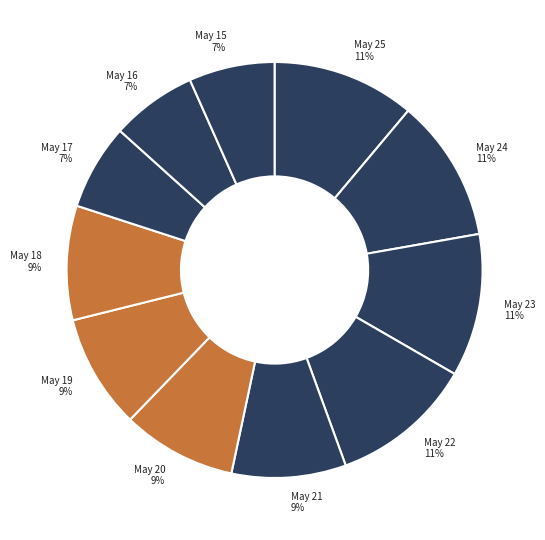

Is there any slice that represents more than half of the pie?

No